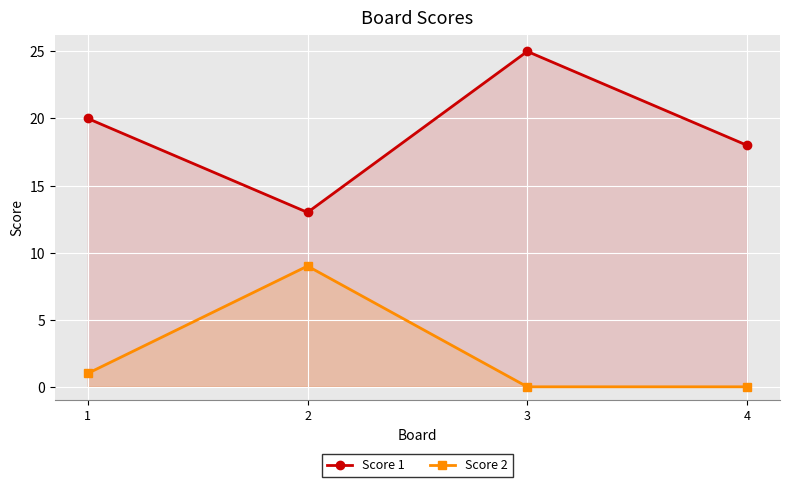

Is it true that Score 2 equals 5 at 2?

False